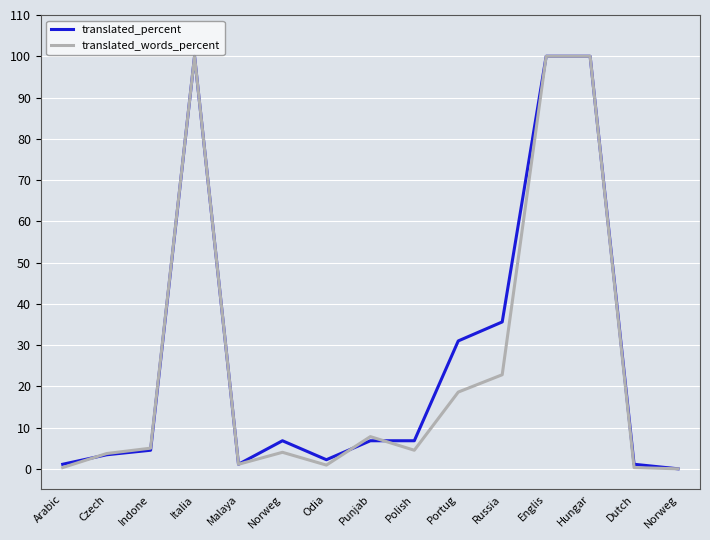

At which label is translated_words_percent closest to 50?

Russia